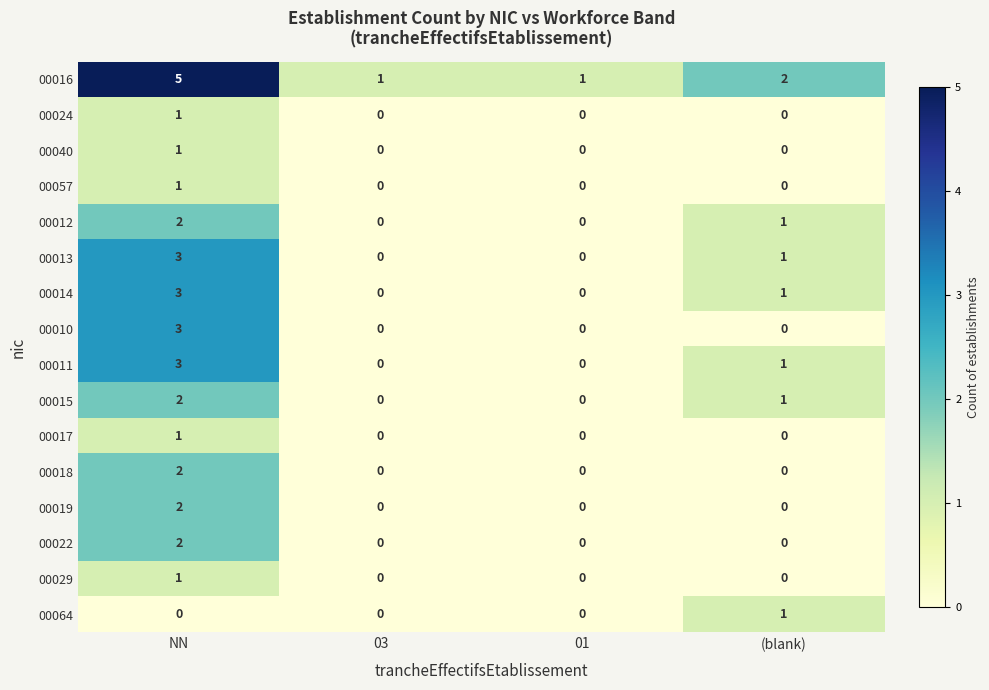

Which series has the largest range (max minus min)?

00016